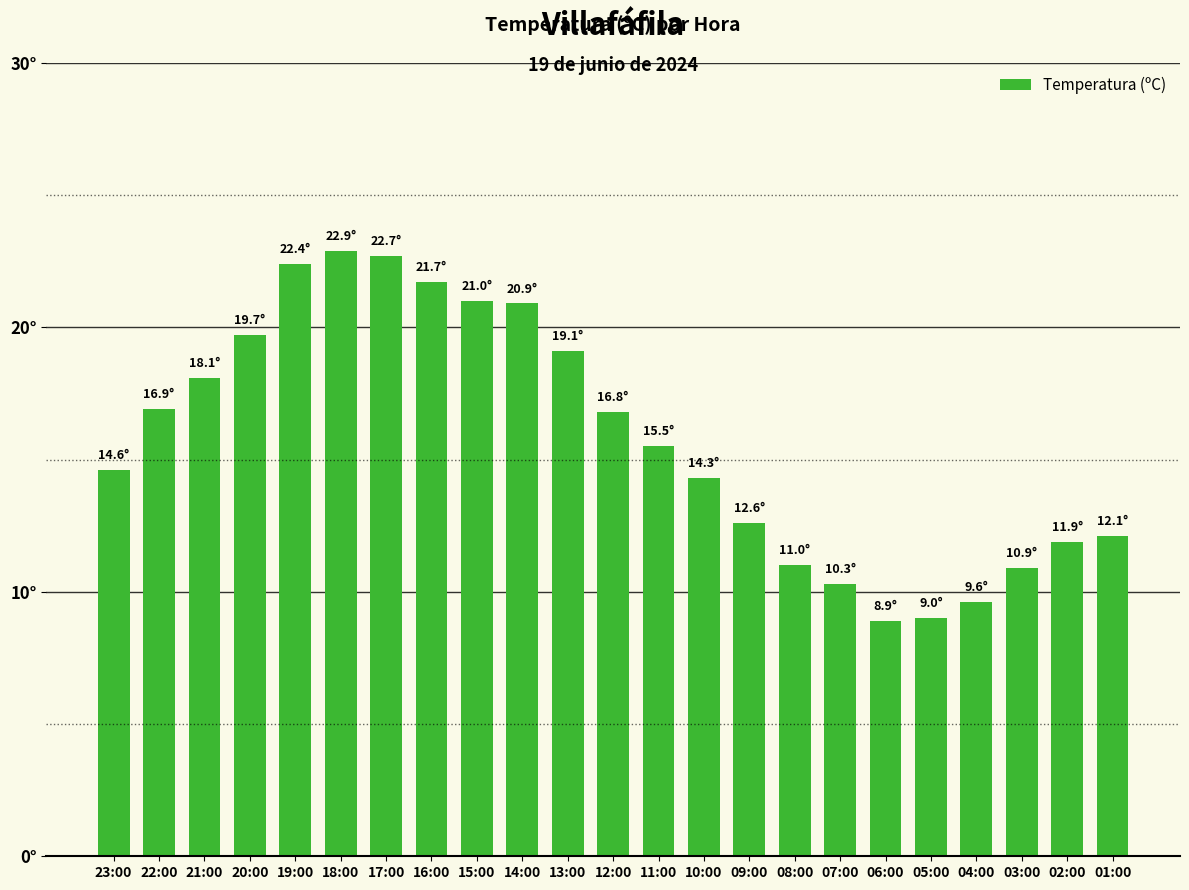

Reading left to right, list all the values displayed in this chart.

14.6	16.9	18.1	19.7	22.4	22.9	22.7	21.7	21.0	20.9	19.1	16.8	15.5	14.3	12.6	11.0	10.3	8.9	9.0	9.6	10.9	11.9	12.1